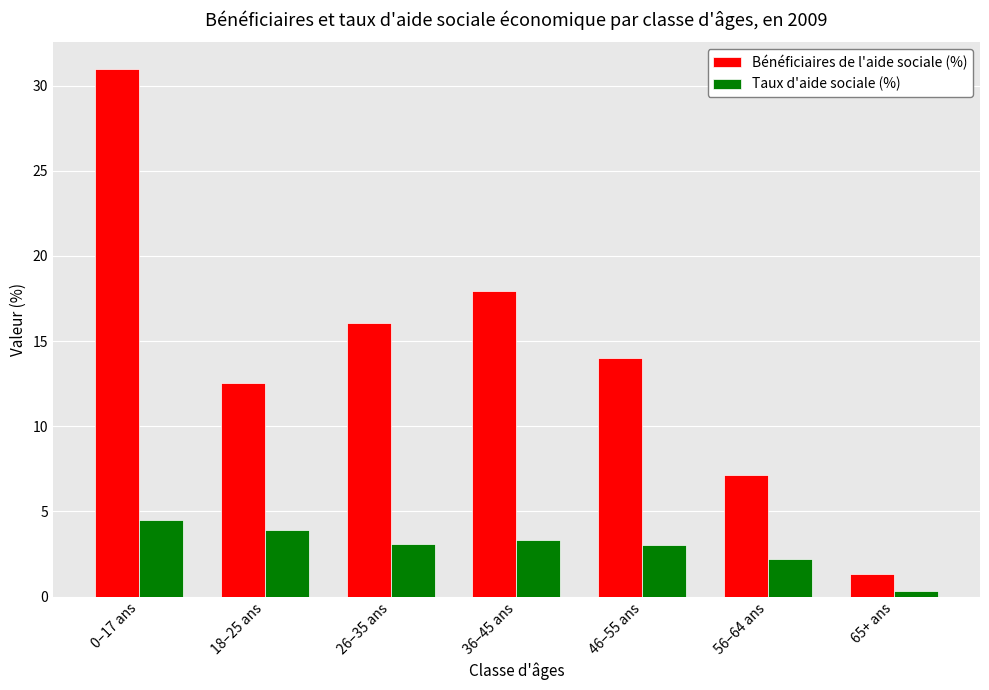

Between 0–17 ans and 36–45 ans, which series saw the biggest shift?

Bénéficiaires de l'aide sociale (%)